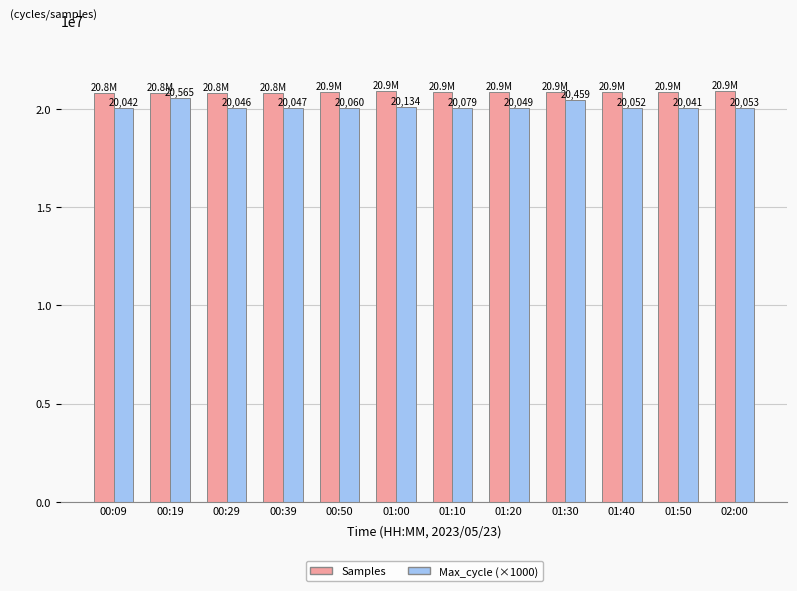

What are all the series names shown in the legend?

Samples, Max_cycle (×1000)